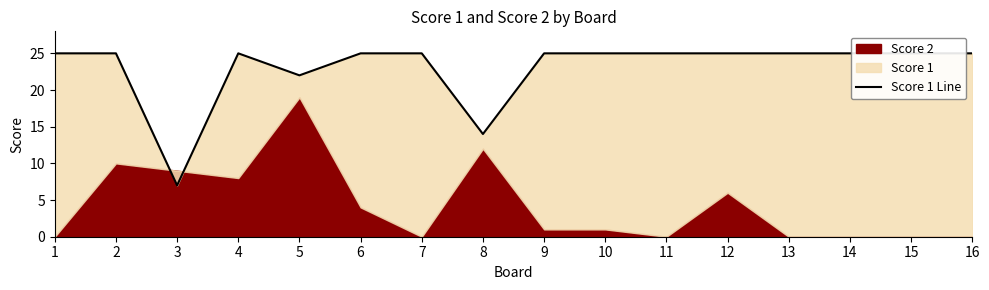

Between 5 and 14, which is larger?

14